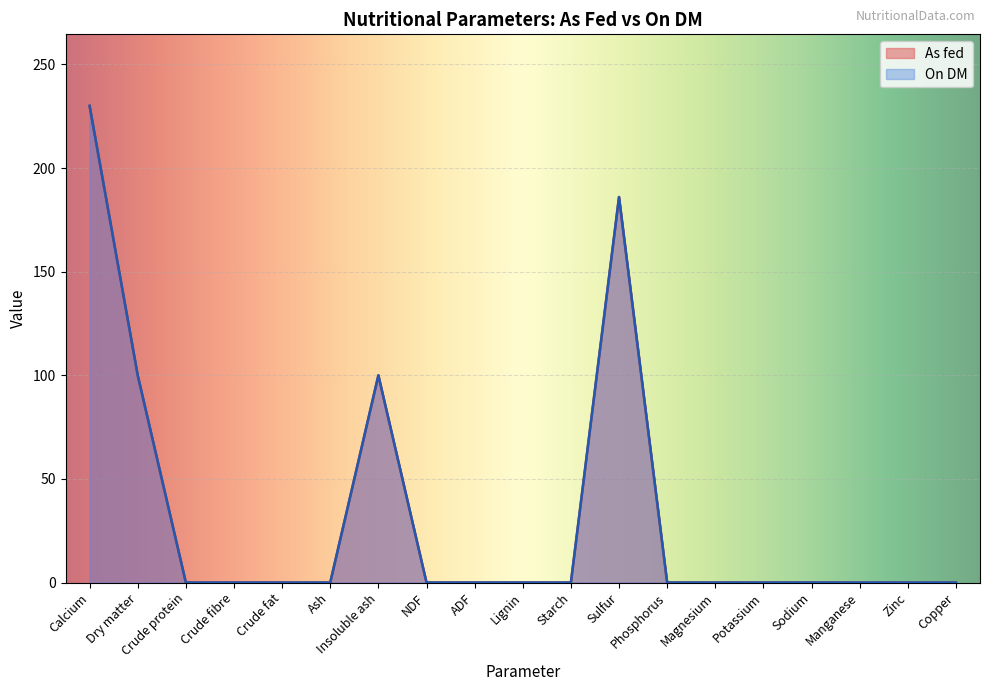

At which category is the sum across all series the highest?

Calcium